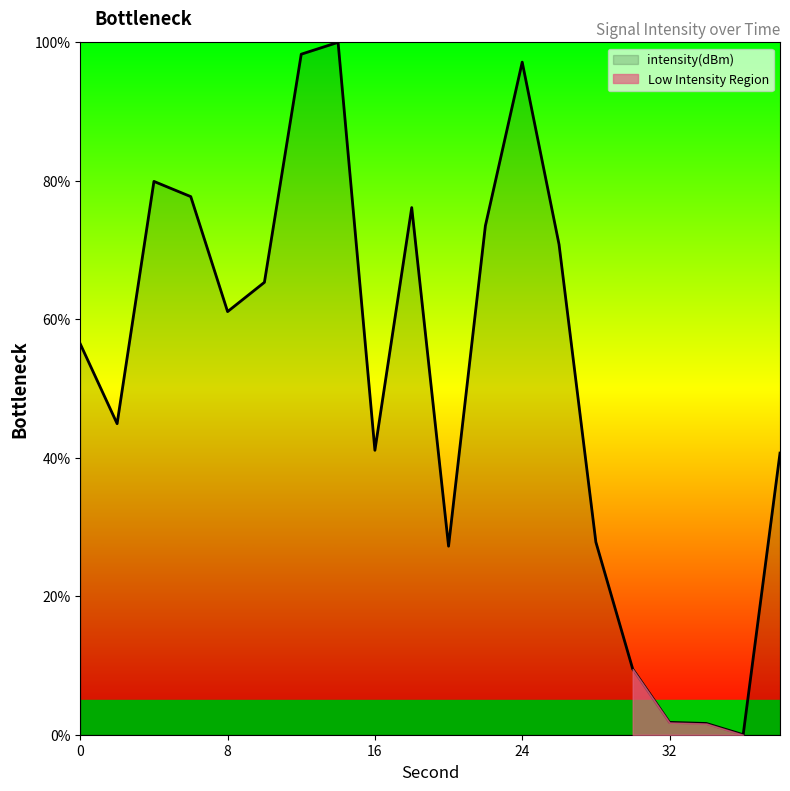

What is the greatest value displayed?

100.0